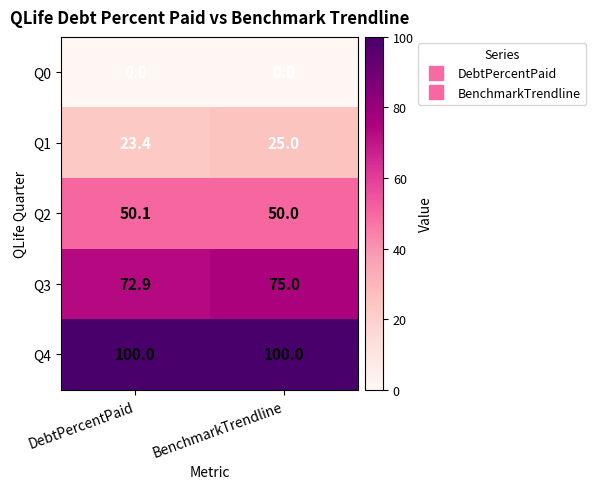

The Q4 series shows 50.4 at BenchmarkTrendline. True or false?

False